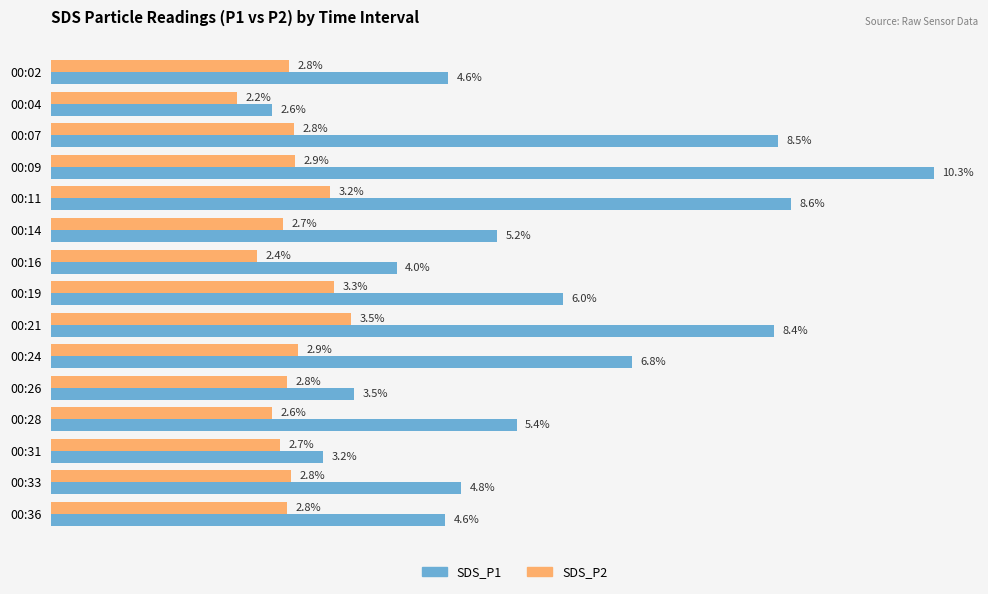

What are all the series names shown in the legend?

SDS_P1, SDS_P2